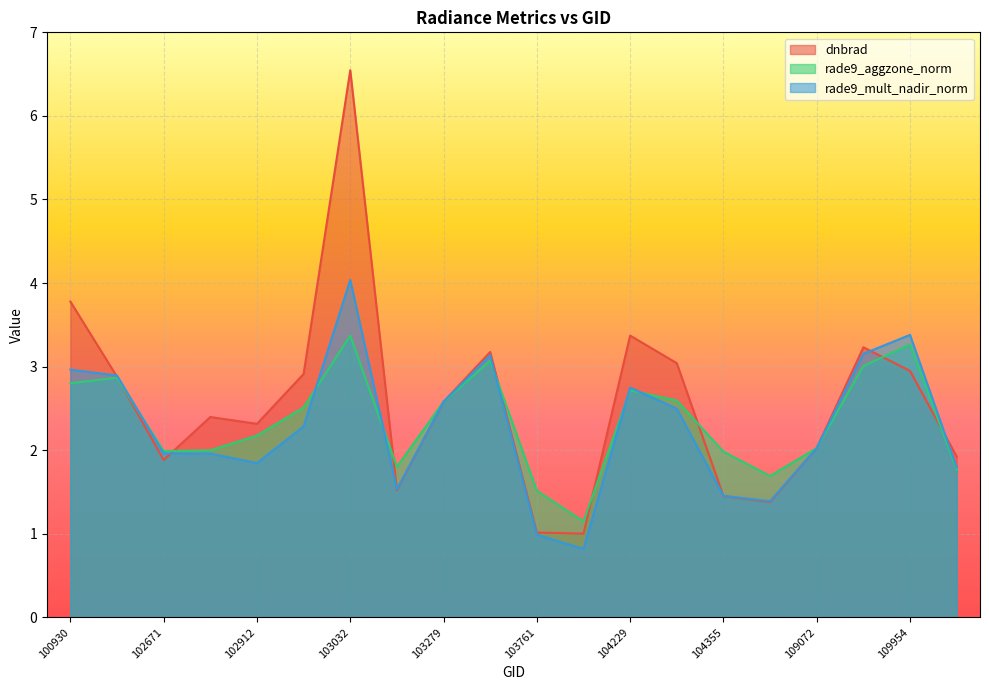

What is the value of the rade9_mult_nadir_norm point at the 9th from the left?

2.6